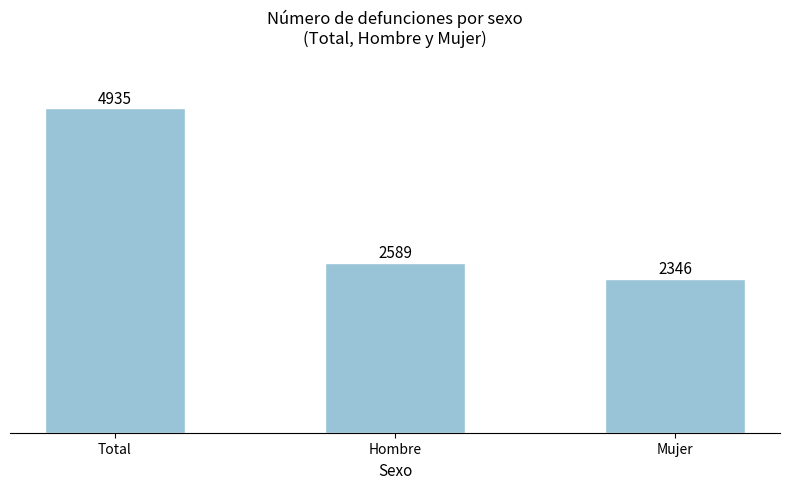

Does the chart contain any negative values?

No